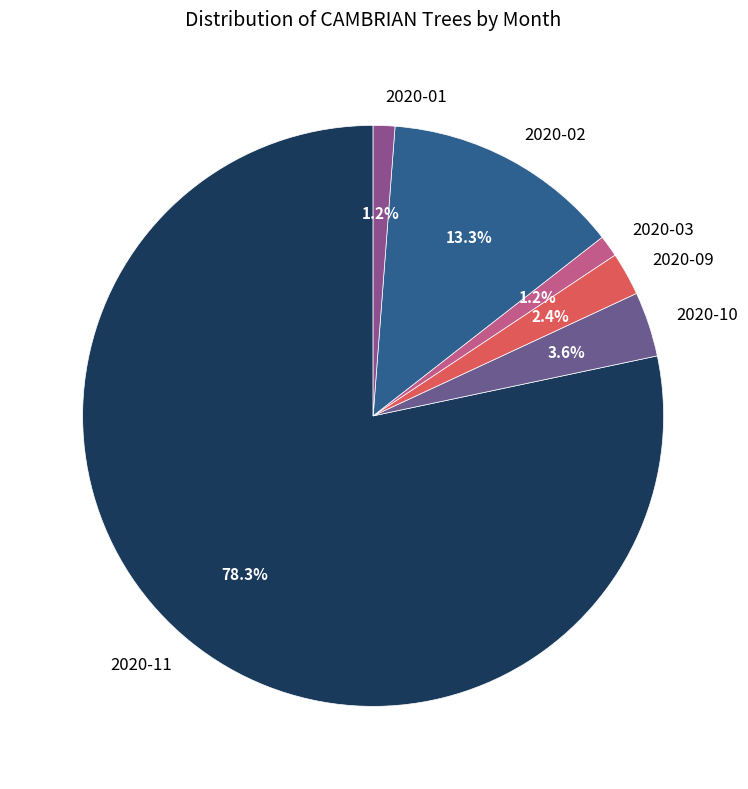

Approximately how many times larger is the value at 2020-01 compared to 2020-03?

1.0